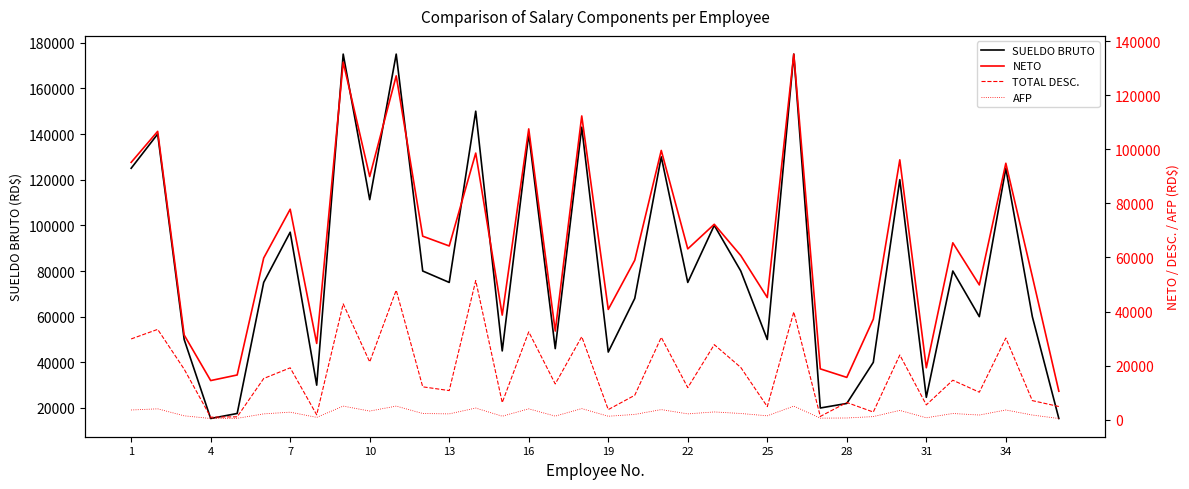

The value of TOTAL DESC. at 22 is 13429.2. True or false?

False